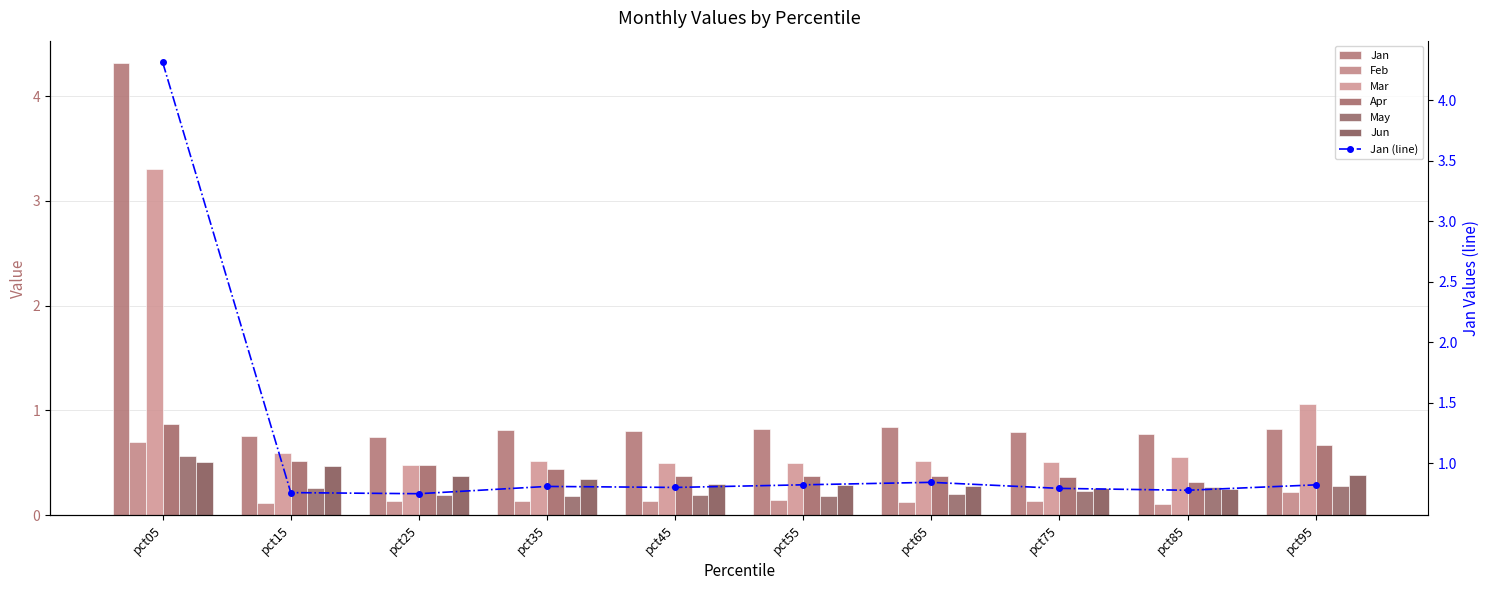

What is the value of the Jun bar at the 1st from the left?

0.5